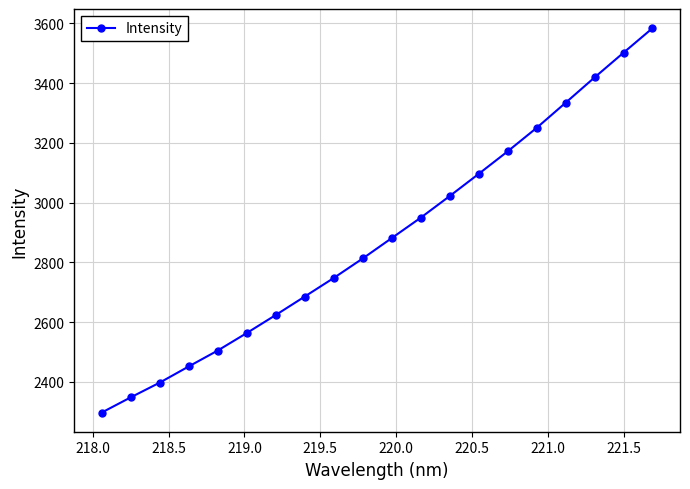

Count the number of categories in the chart.

20